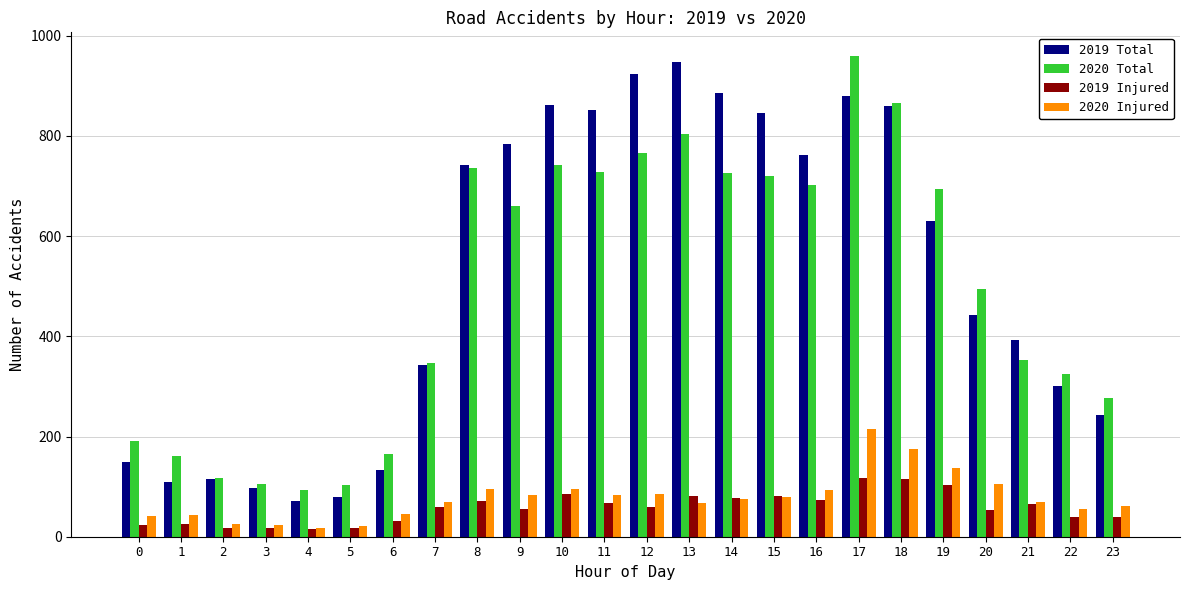

What is the greatest value displayed?

959